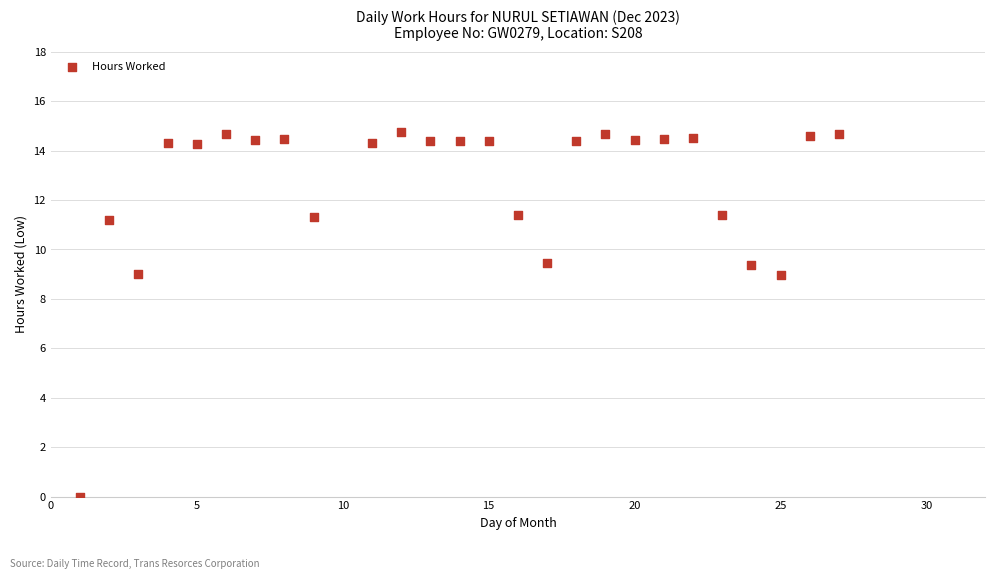

What is the range of X values (max minus min)?

26.0